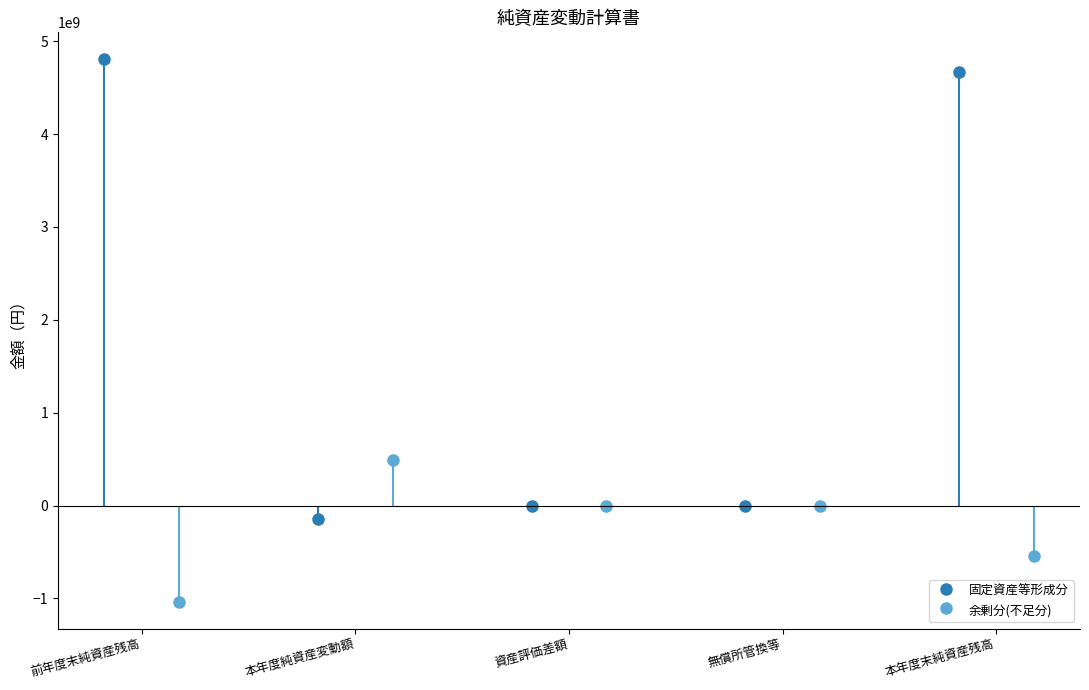

How many data points in 余剰分(不足分) are above 0?

1